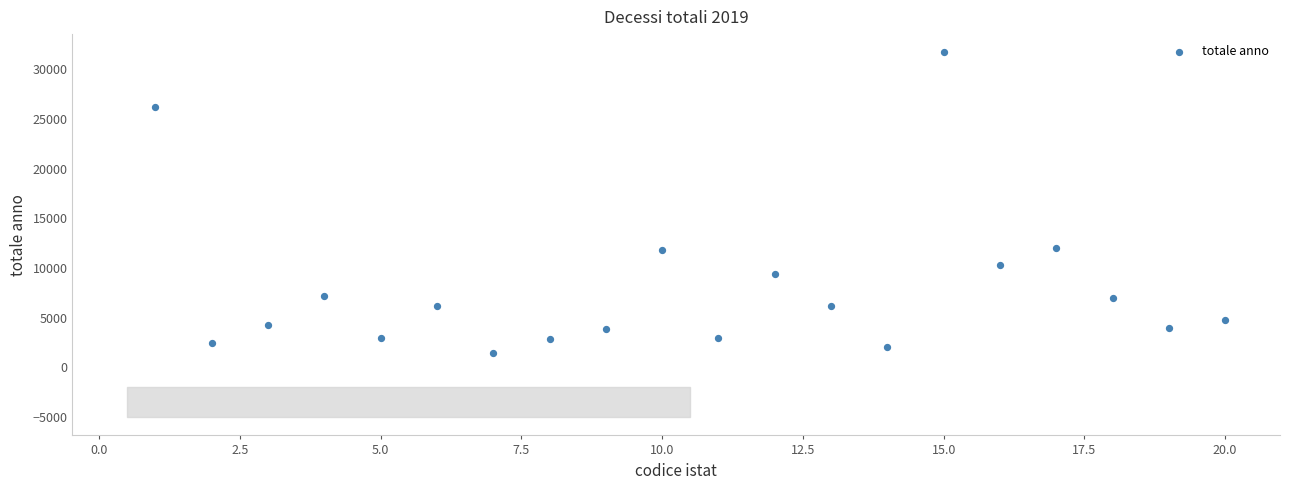

What is the range of Y values (max minus min)?

30283